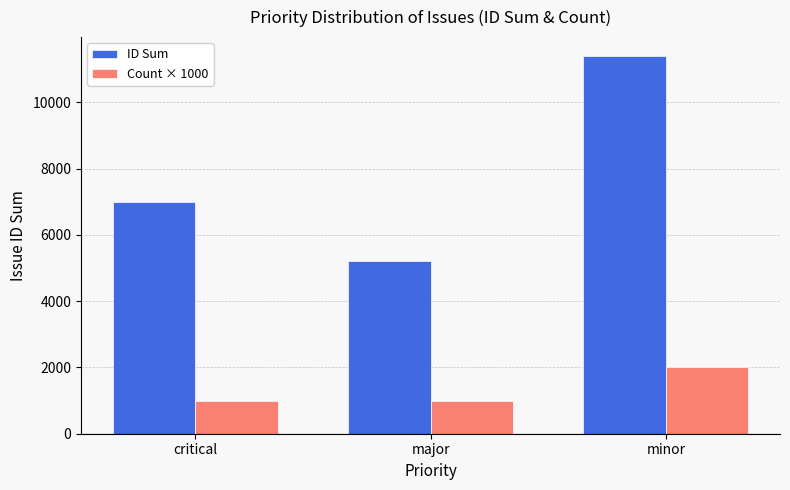

What is the minimum value shown in the chart?

1000